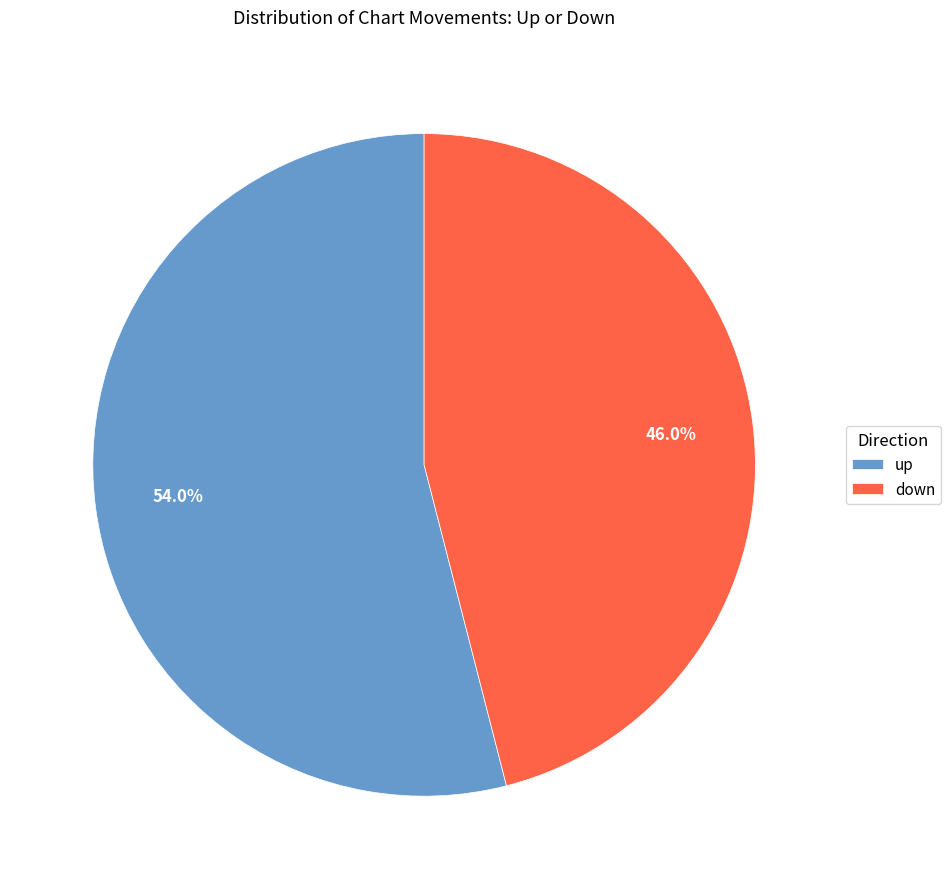

How many segments does this pie chart have?

2